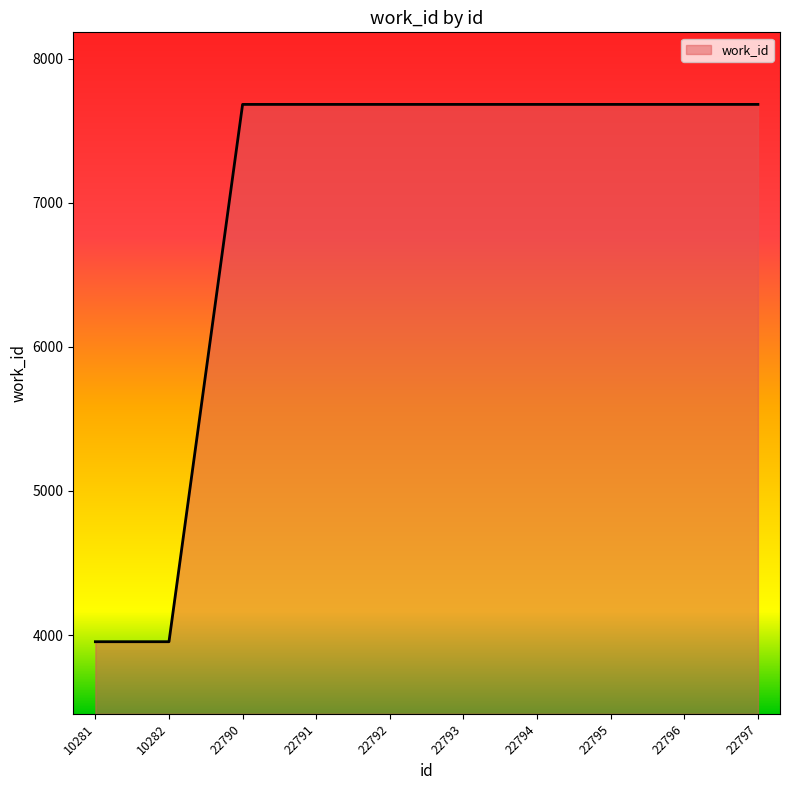

The chart shows a value of 7682 at 22790. True or false?

True